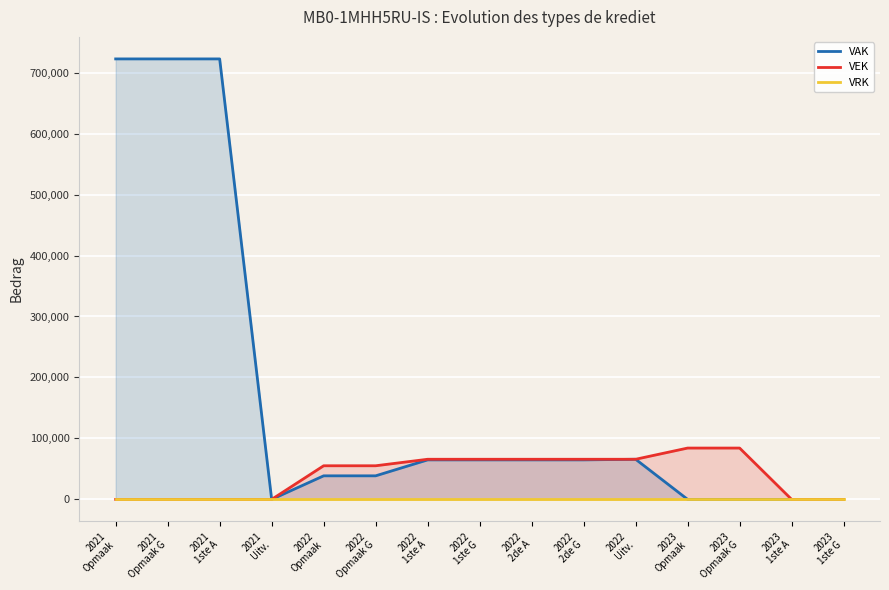

What is the difference between the maximum and minimum values in the VAK series?

722500